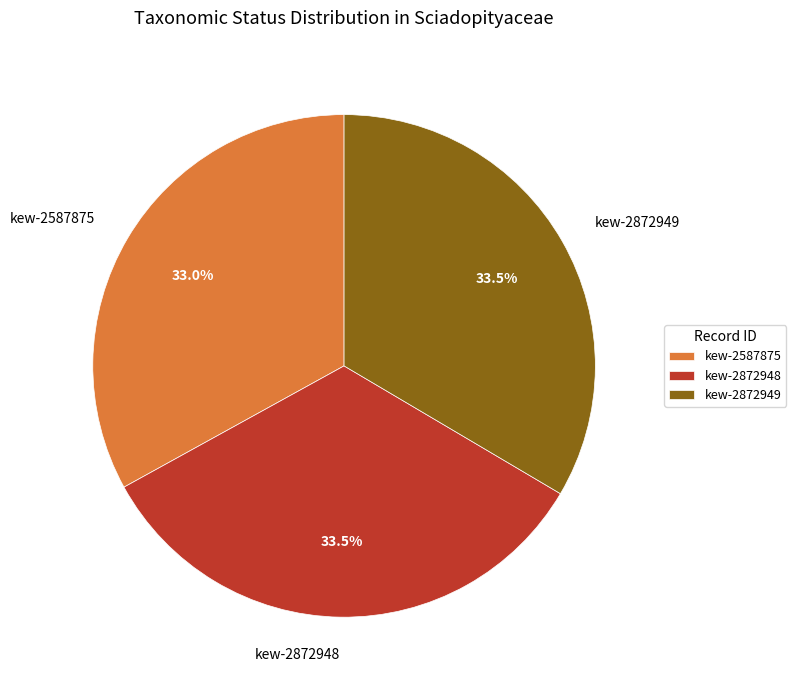

Approximately how many times larger is the value at kew-2872949 compared to kew-2587875?

1.0